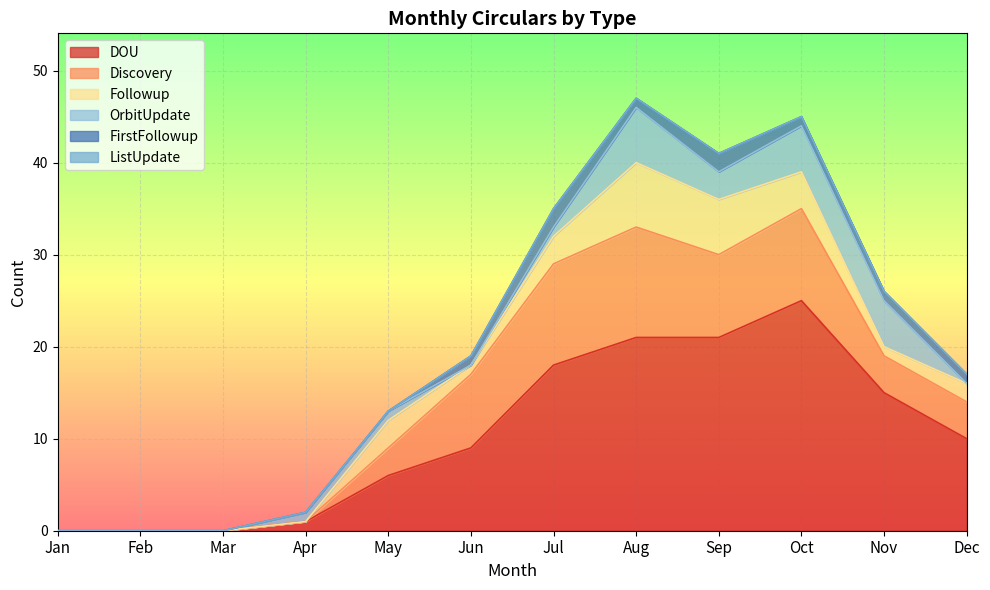

Reading right to left, what are all the values shown in this chart?

DOU: Dec=10	Nov=15	Oct=25	Sep=21	Aug=21	Jul=18	Jun=9	May=6	Apr=1	Mar=0	Feb=0	Jan=0
Discovery: Dec=4	Nov=4	Oct=10	Sep=9	Aug=12	Jul=11	Jun=8	May=3	Apr=0	Mar=0	Feb=0	Jan=0
Followup: Dec=2	Nov=1	Oct=4	Sep=6	Aug=7	Jul=3	Jun=1	May=3	Apr=0	Mar=0	Feb=0	Jan=0
OrbitUpdate: Dec=0	Nov=5	Oct=5	Sep=3	Aug=6	Jul=1	Jun=0	May=1	Apr=1	Mar=0	Feb=0	Jan=0
FirstFollowup: Dec=1	Nov=1	Oct=1	Sep=2	Aug=1	Jul=2	Jun=1	May=0	Apr=0	Mar=0	Feb=0	Jan=0
ListUpdate: Dec=0	Nov=0	Oct=0	Sep=0	Aug=0	Jul=0	Jun=0	May=0	Apr=0	Mar=0	Feb=0	Jan=0